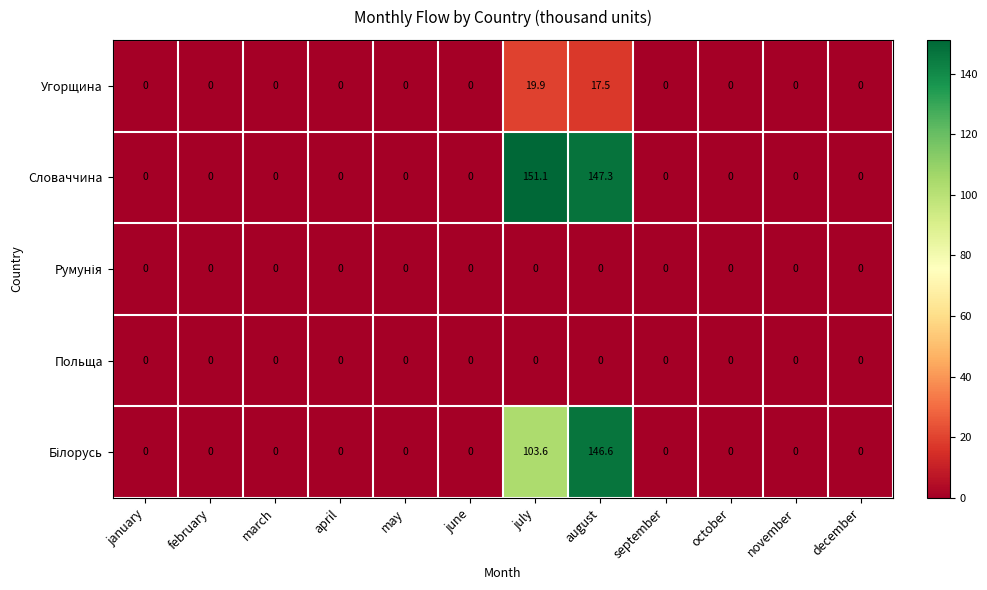

How many categories are shown in the chart?

12